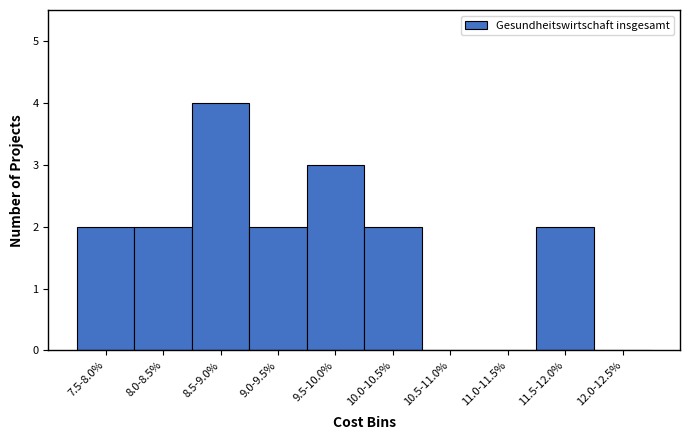

Reading right to left, list all the values displayed in this chart.

12.0-12.5%=0	11.5-12.0%=2	11.0-11.5%=0	10.5-11.0%=0	10.0-10.5%=2	9.5-10.0%=3	9.0-9.5%=2	8.5-9.0%=4	8.0-8.5%=2	7.5-8.0%=2